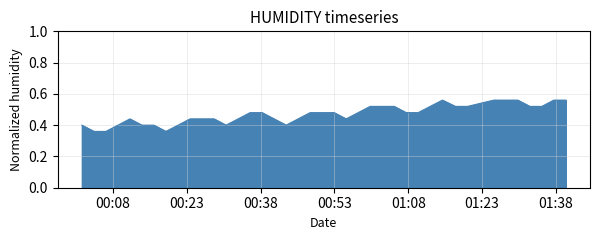

Does the chart display data point markers on the line(s)?

No